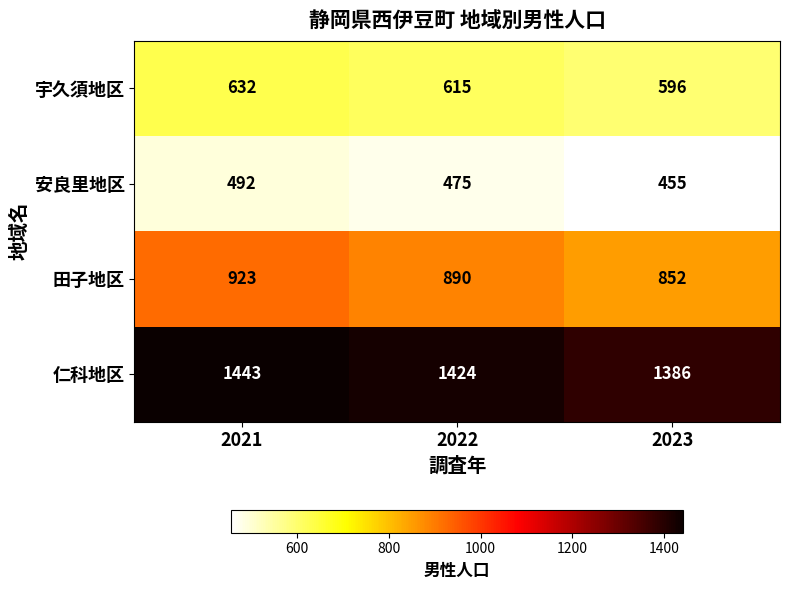

At which category is the sum across all series the highest?

2021